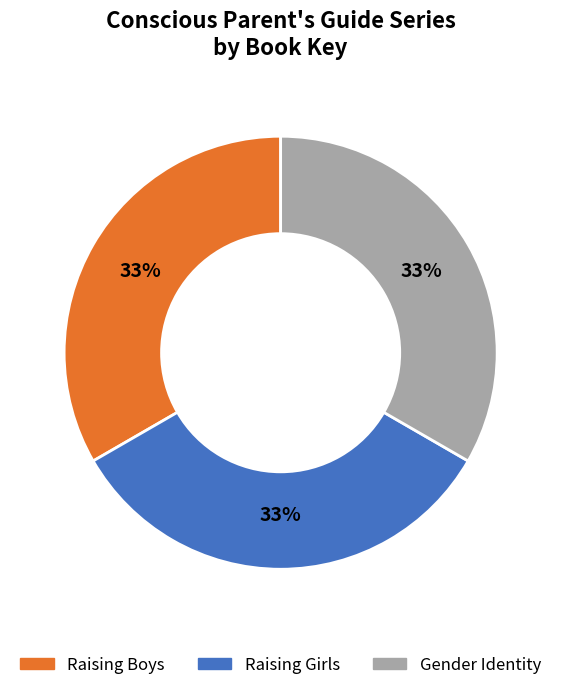

To the nearest percent, what percentage of the pie is Raising Boys?

33%